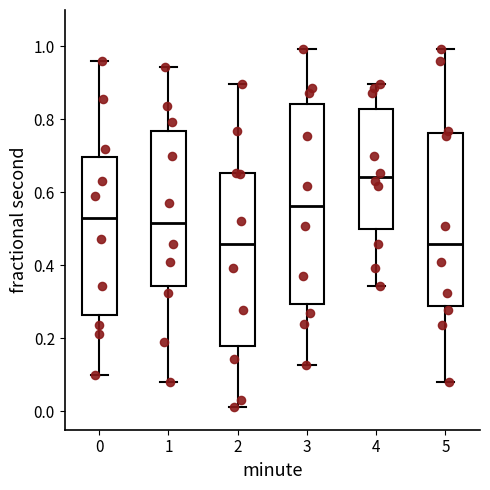

Reading left to right, transcribe this box plot: for each box, give where its median line is, the range the box spans, and where its two whiskers end, as read against the y-axis. The values are not printed on the chart, so give them approximately, as read against the axis.

0: median 0.54, box 0.26 to 0.70, whiskers 0.10 to 0.96
1: median 0.52, box 0.34 to 0.76, whiskers 0.08 to 0.94
2: median 0.46, box 0.18 to 0.66, whiskers 0.02 to 0.90
3: median 0.56, box 0.30 to 0.84, whiskers 0.12 to 1.00
4: median 0.64, box 0.50 to 0.82, whiskers 0.34 to 0.90
5: median 0.46, box 0.28 to 0.76, whiskers 0.08 to 1.00